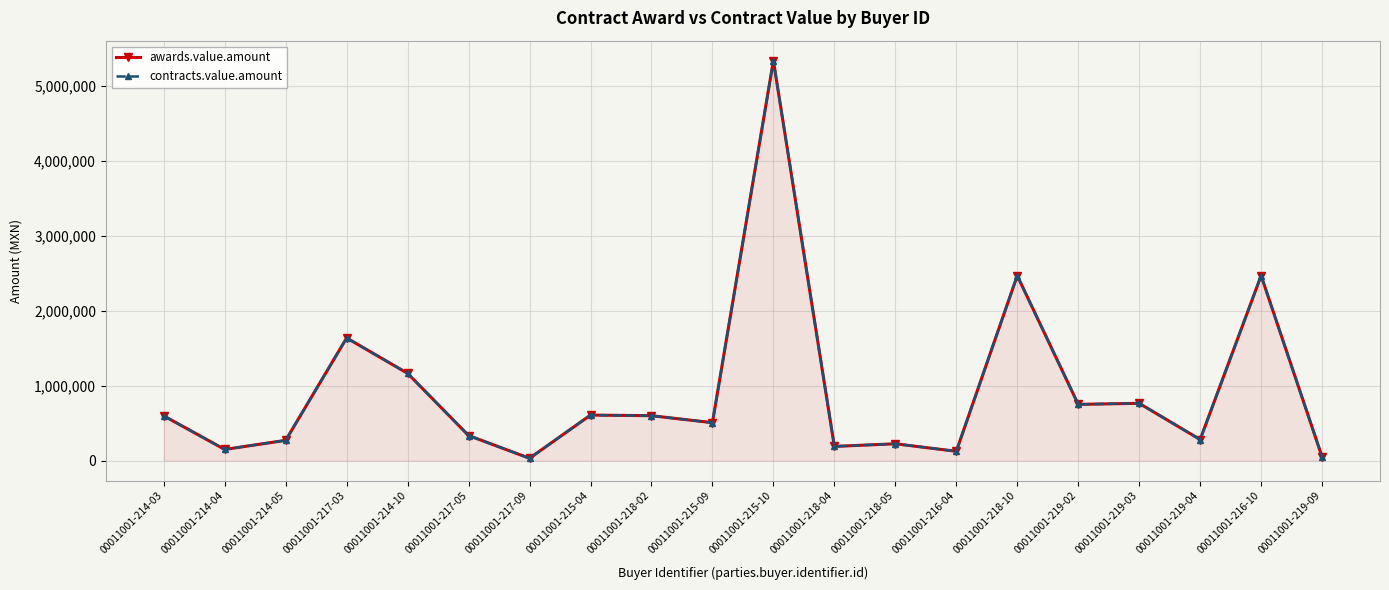

What is the difference between the maximum and minimum values in the contracts.value.amount series?

5303938.9